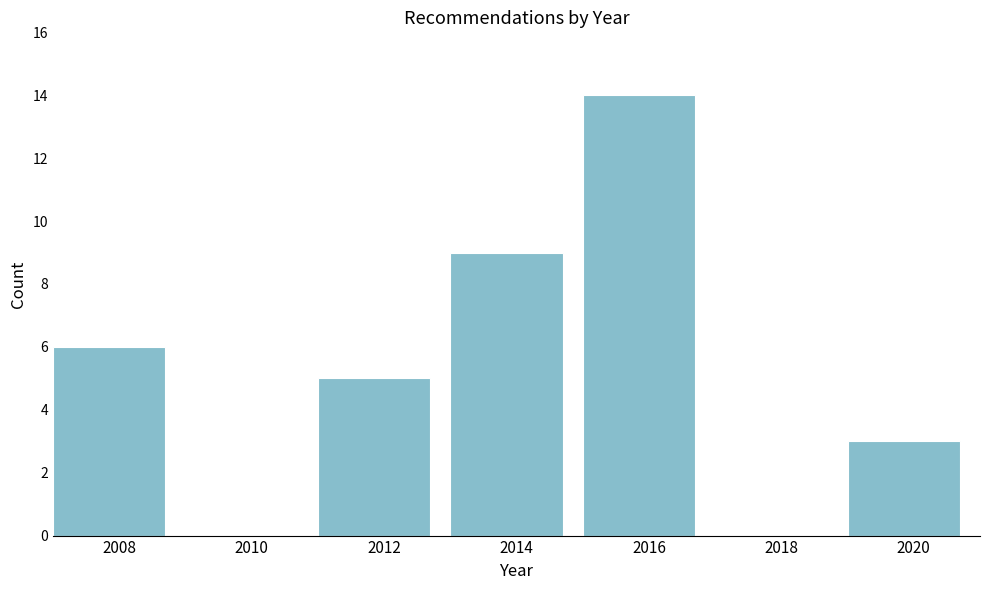

What is the height of the bar covering 2019 to 2021 on the x-axis? The values are not printed on the chart, so give them approximately, as read against the axis.

3